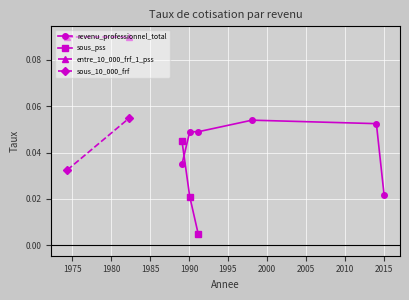

True or false: revenu_professionnel_total has more than 0 points higher than both neighbors.

True